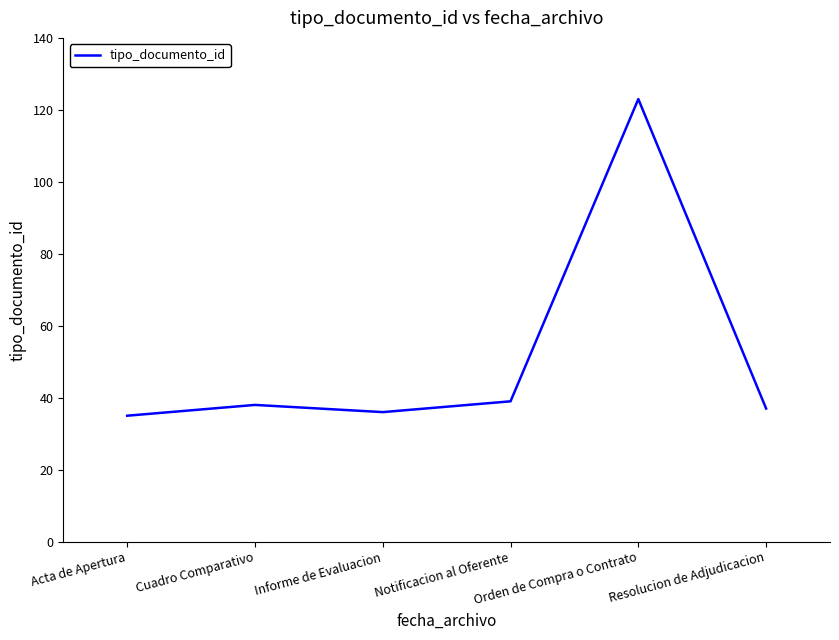

True or false: there are more than 2 points higher than both neighbors.

False